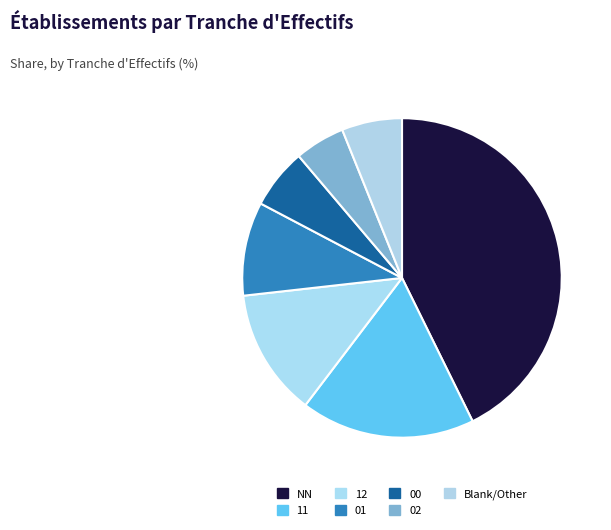

How many slices are in this pie chart?

7